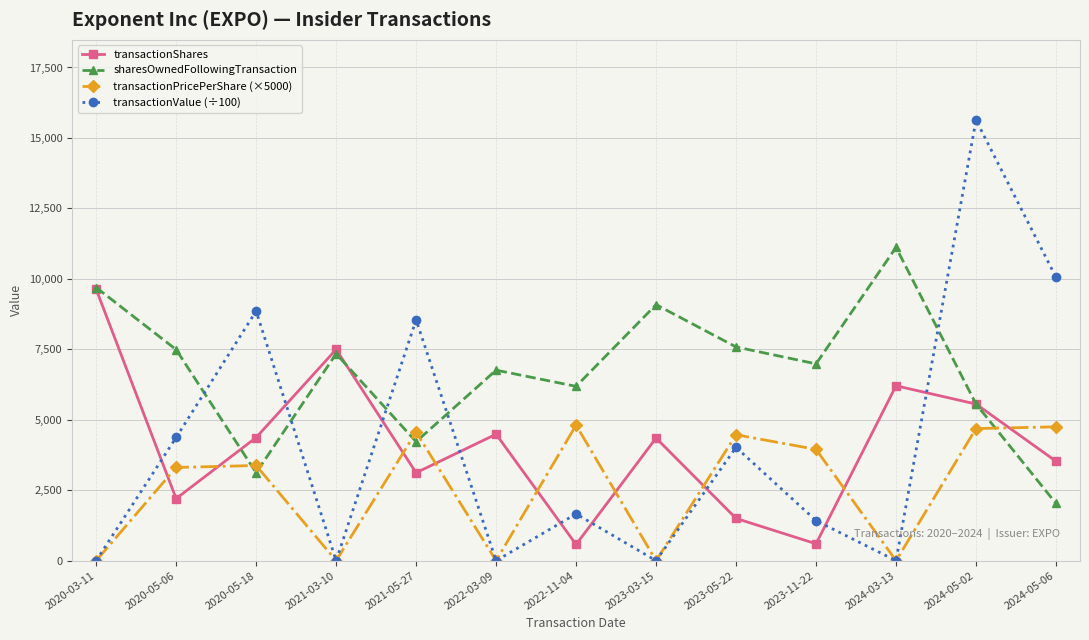

What is the sum of all transactionPricePerShare (×5000) values?

33915.9